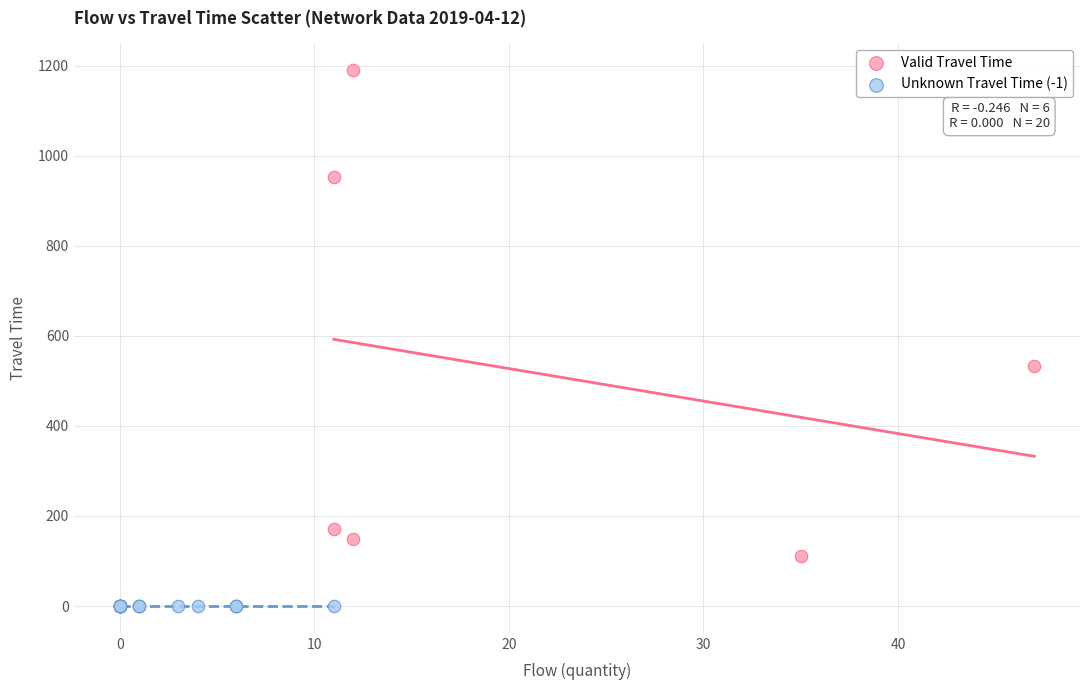

Which series contains the highest Y value?

Valid Travel Time